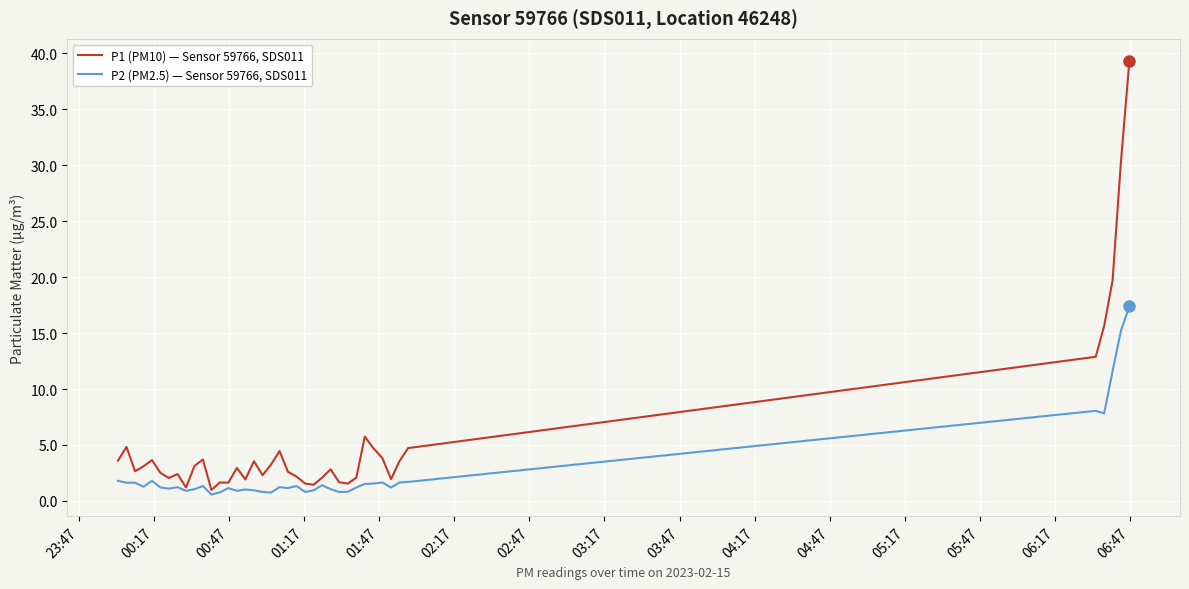

Which series has the largest total across all categories?

P1 (PM10) — Sensor 59766, SDS011